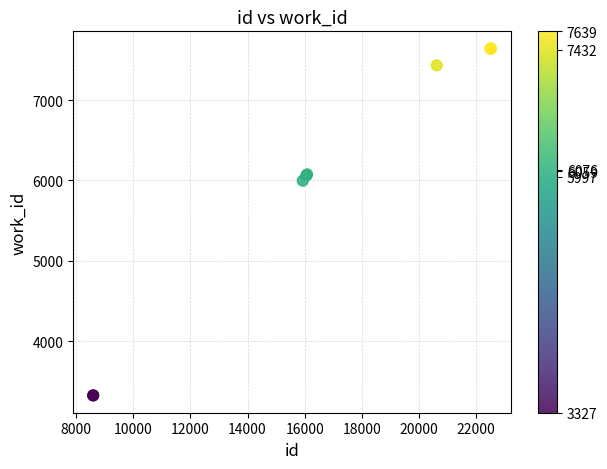

What Y value in the scatter plot is closest to 5483?

5997